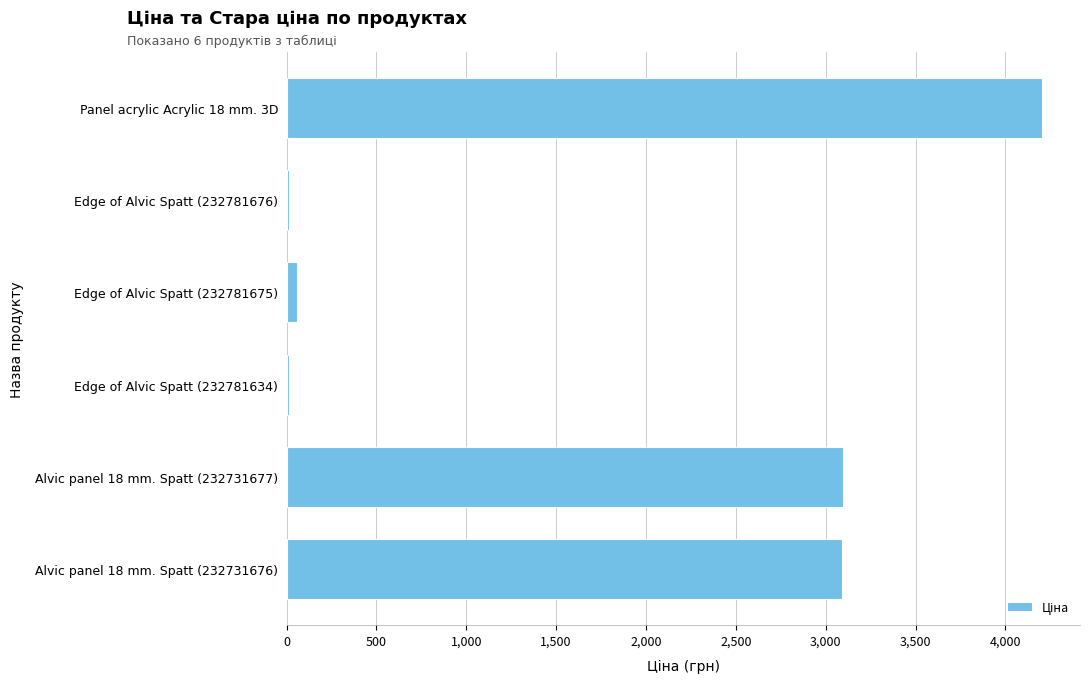

What is the change in value from Panel acrylic Acrylic 18 mm. 3D to Alvic panel 18 mm. Spatt (232731676)?

-1113.5